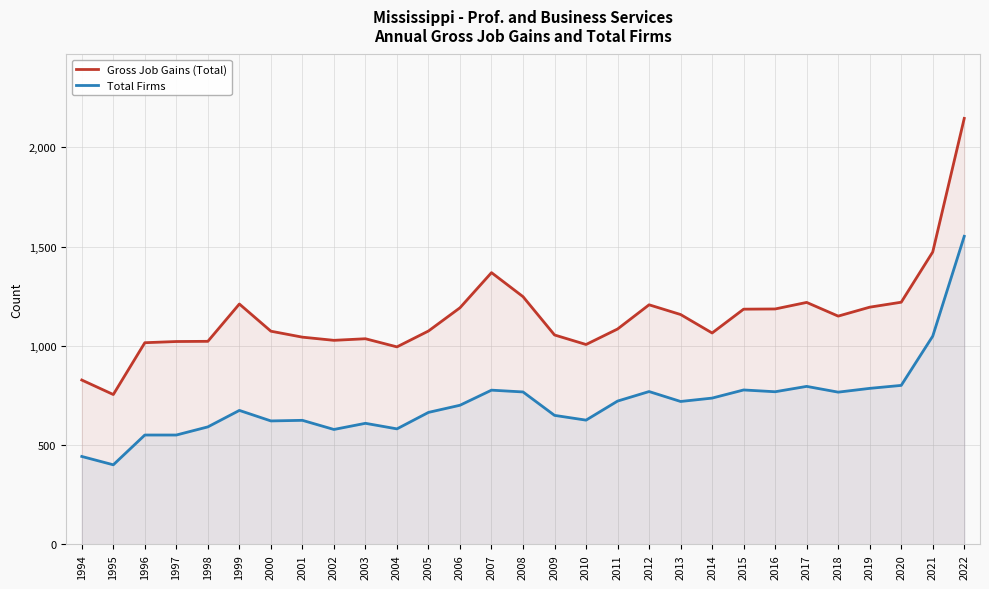

True or false: Gross Job Gains (Total) and Total Firms cross at least once.

False